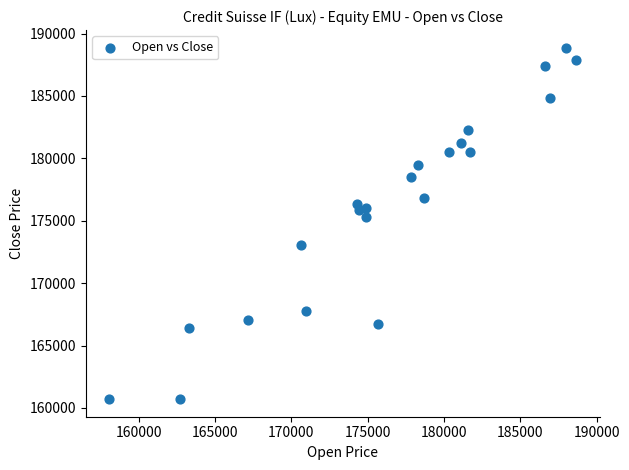

What is the range of Y values (max minus min)?

28175